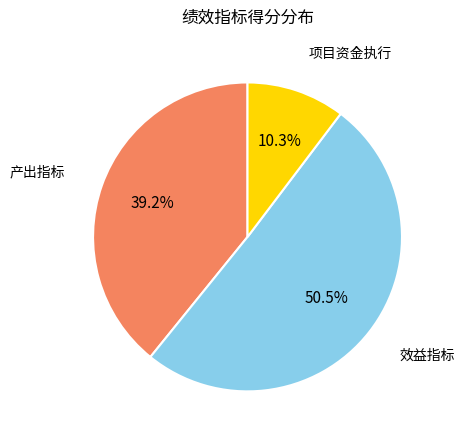

What is the ratio of the value at 产出指标 to the value at 效益指标?

0.8